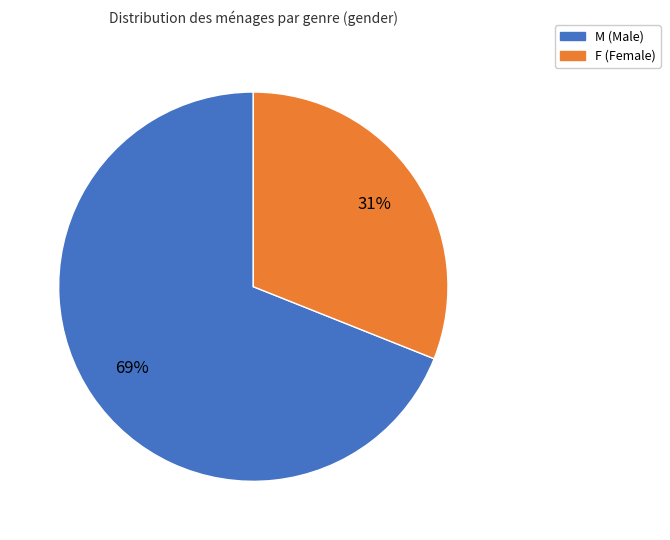

To the nearest percent, what percentage of the pie is M?

69%